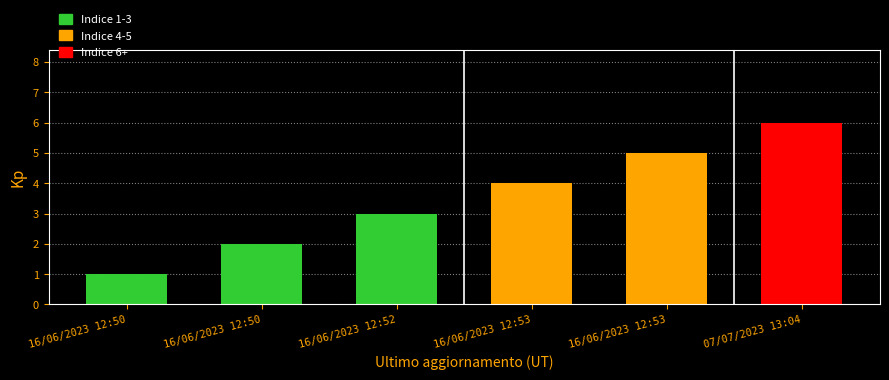

How many data points are less than 4?

3